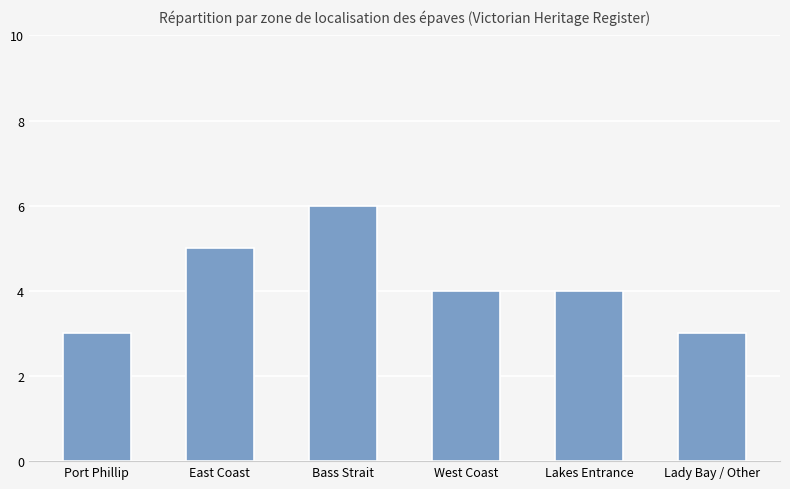

Does the chart contain any negative values?

No